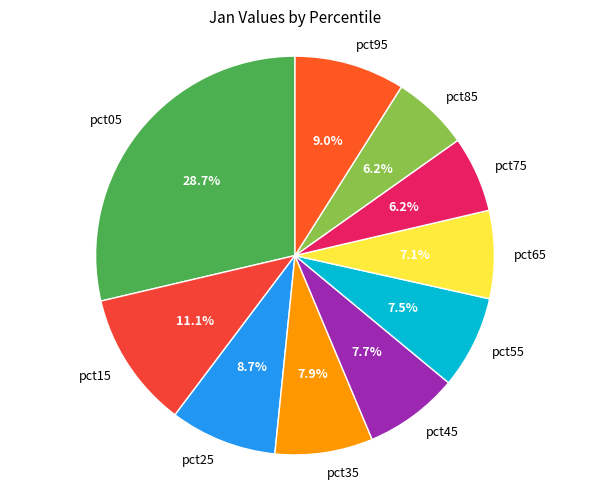

How much of the chart is everything except pct55?

92.5%